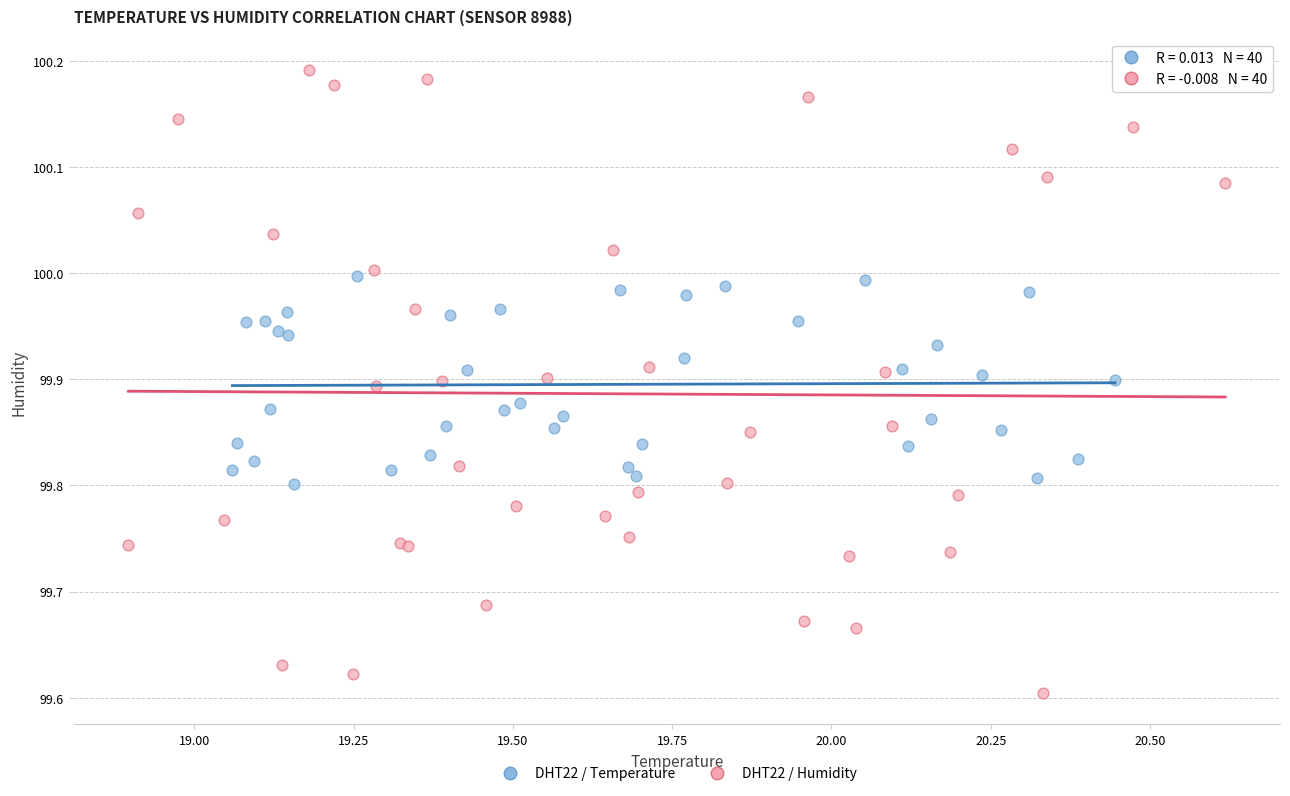

Which series has the widest spread of Y values?

DHT22 / Humidity